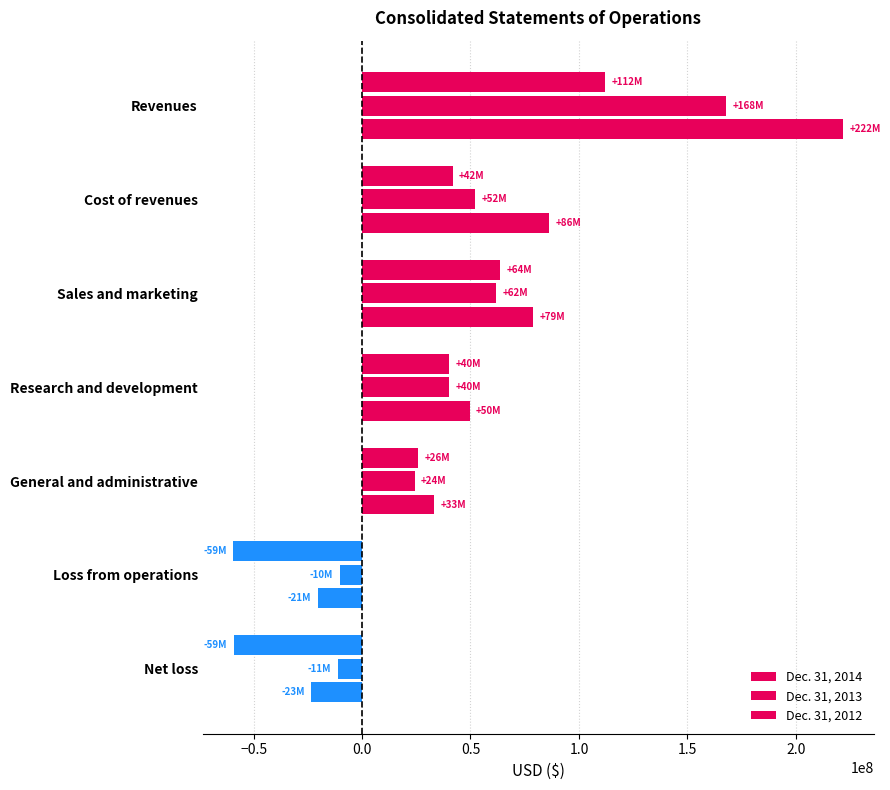

How many categories are shown in the chart?

7